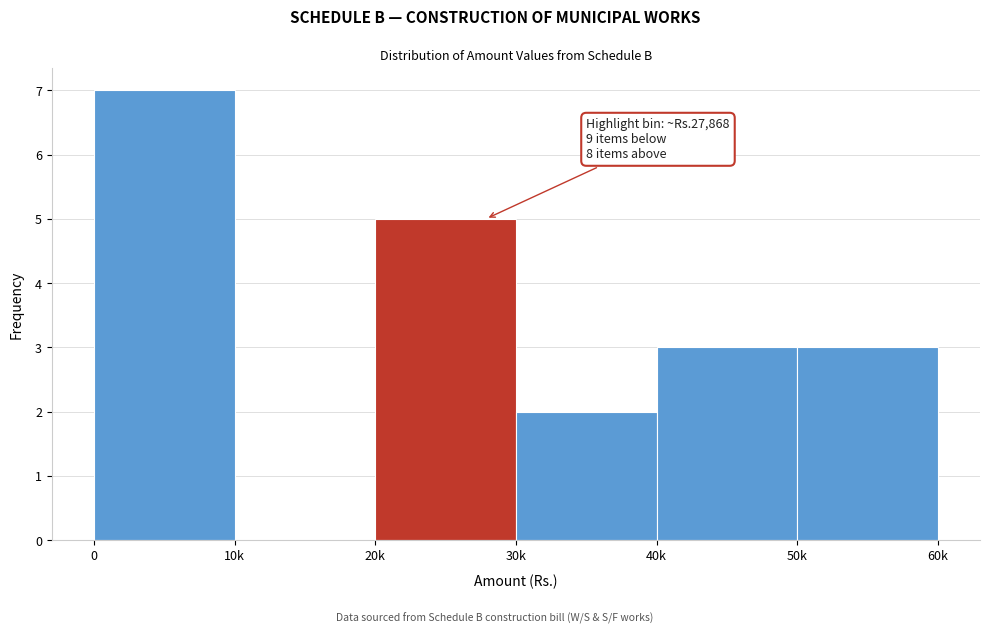

Reading right to left, what are all the values shown in this chart?

50k=3	40k=3	30k=2	20k=5	10k=0	0=7